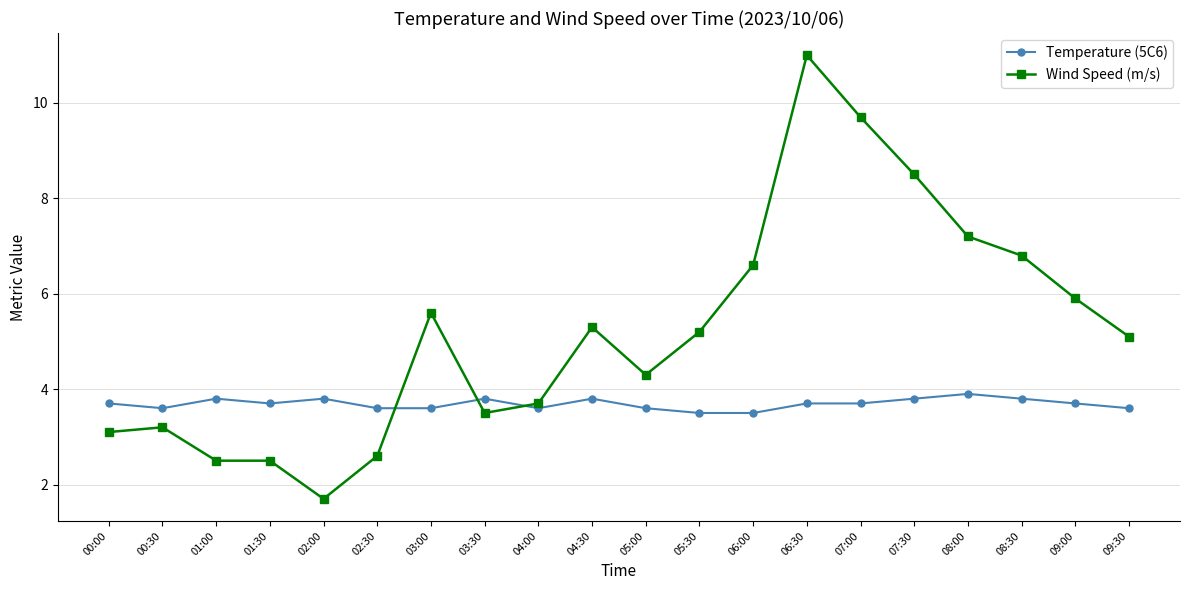

Rank the series at 03:00 from highest to lowest value.

Wind Speed (m/s), Temperature (5C6)